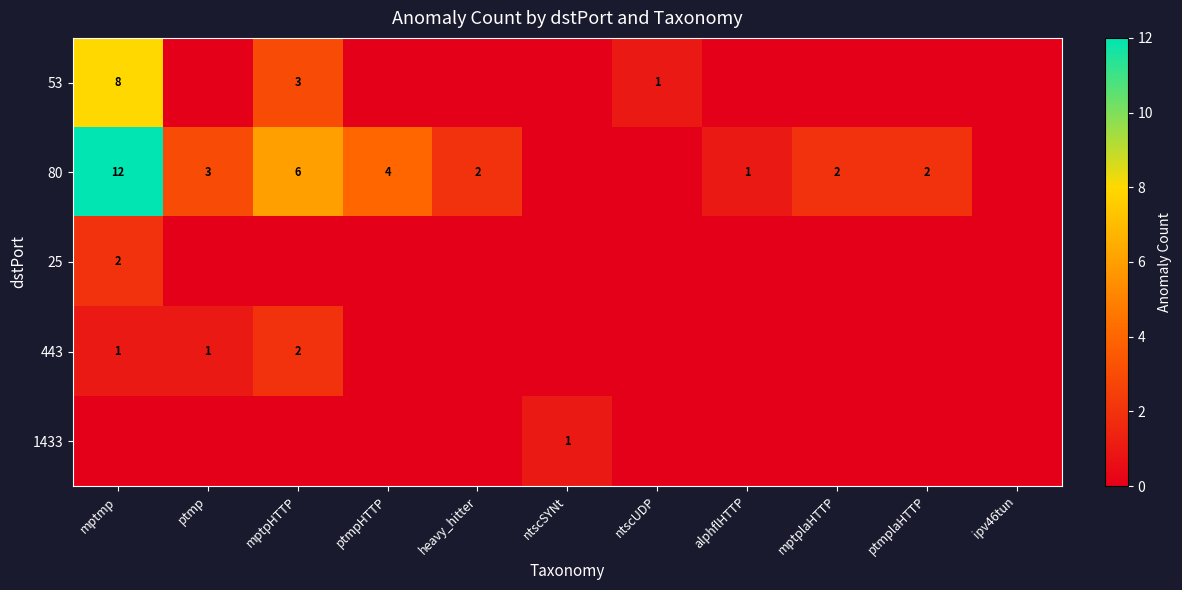

At how many categories does at least one series exceed 7?

1